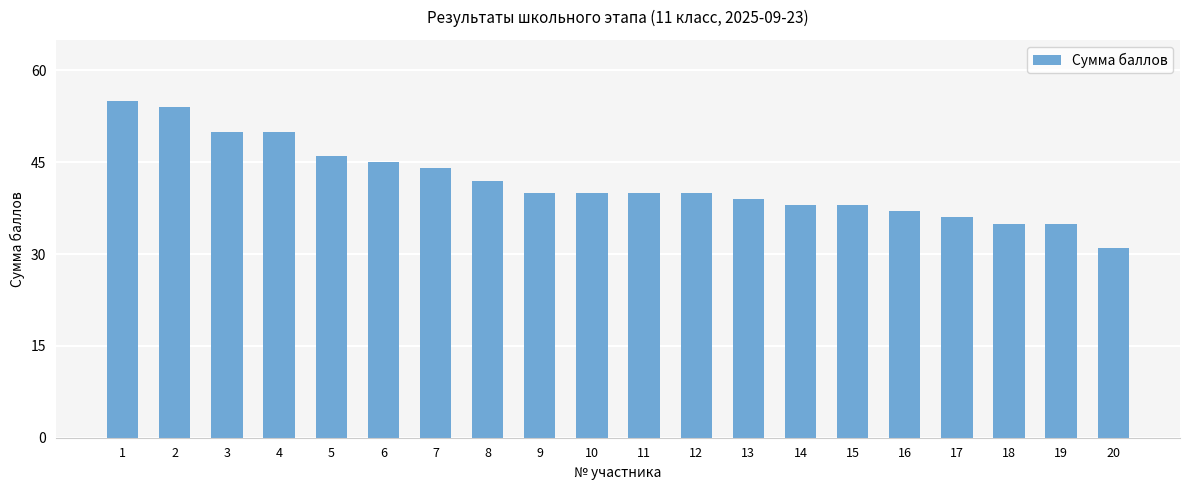

What value does the data have at 2, to the nearest 5?

55